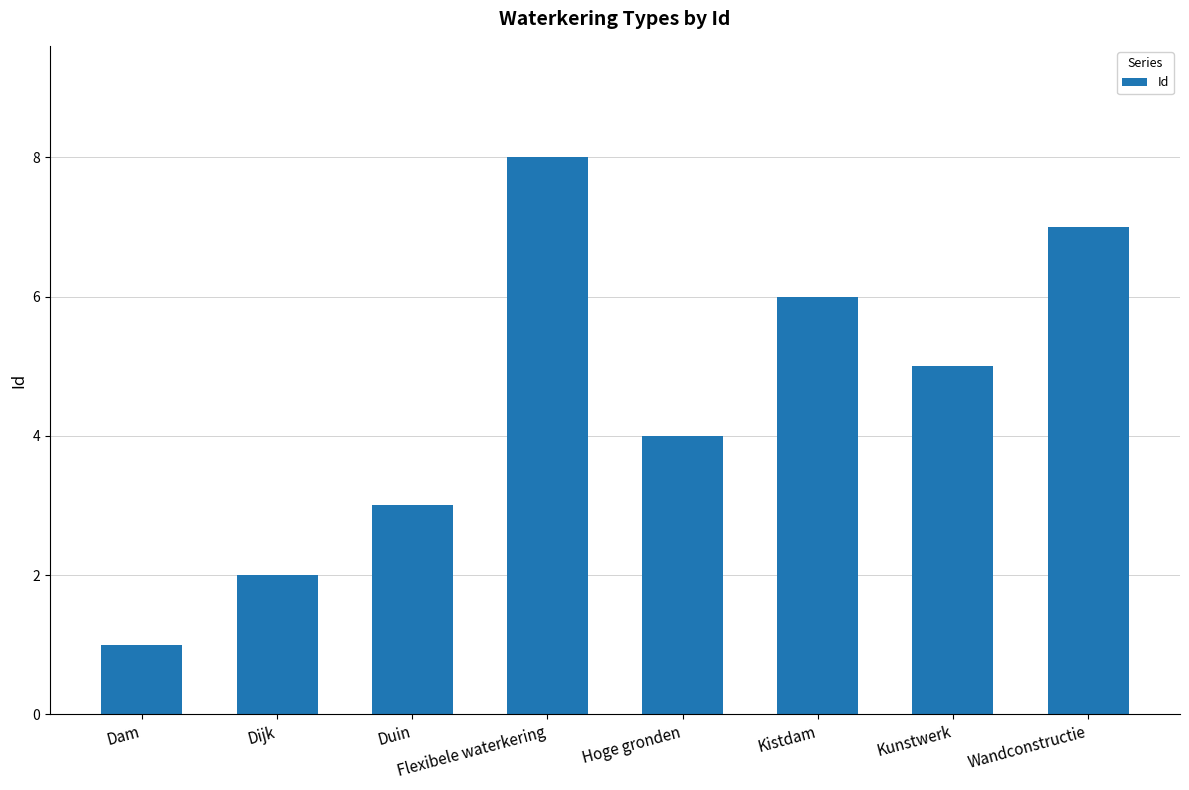

What is the label of the 5th bar from the left?

Hoge gronden